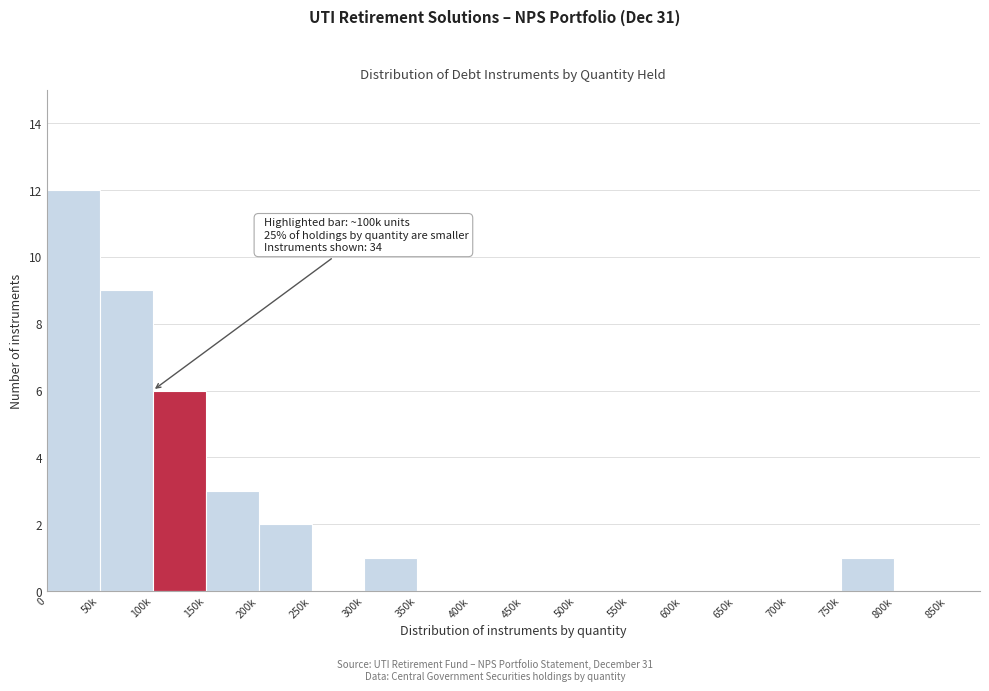

Reading left to right, list all the values displayed in this chart.

0=12	50k=9	100k=6	150k=3	200k=2	250k=0	300k=1	350k=0	400k=0	450k=0	500k=0	550k=0	600k=0	650k=0	700k=0	750k=1	800k=0